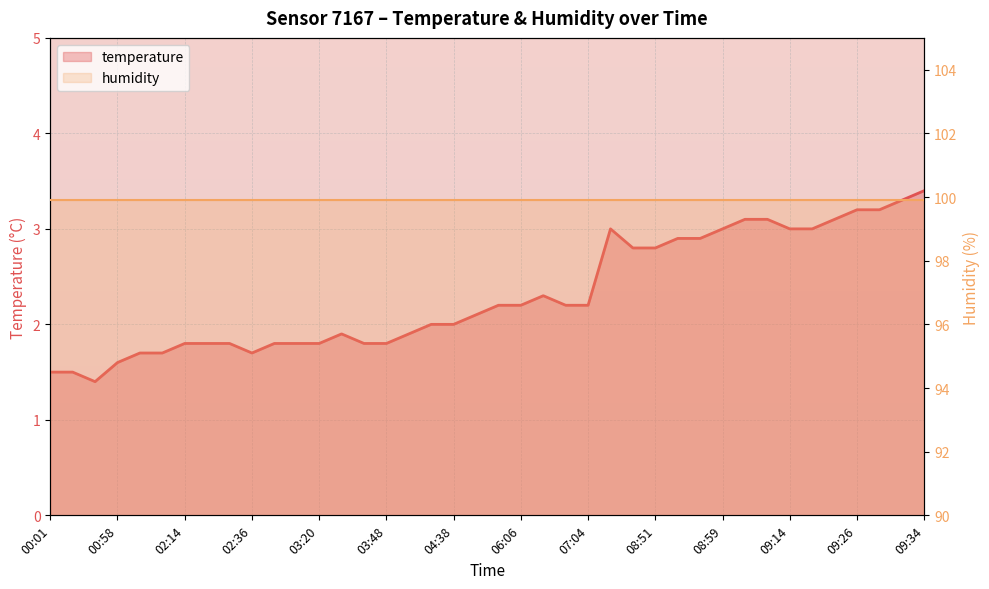

What is the sum of the temperature values at 19 and 35?

5.2